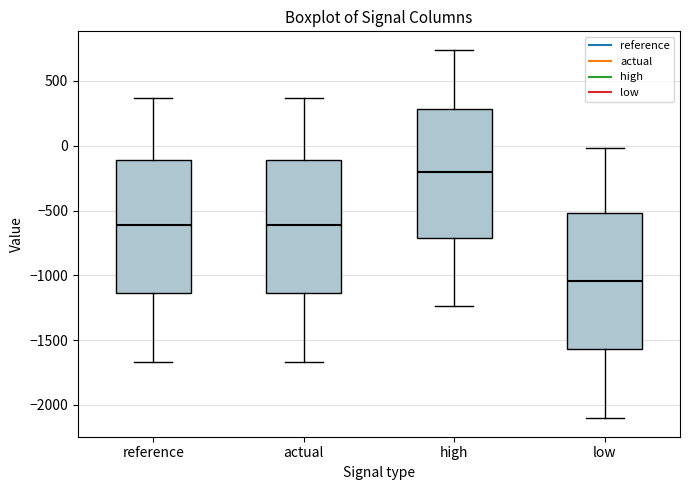

Reading left to right, read every box against the y-axis: the position of its median line, the range the box covers, and the ends of its whiskers. The values are not printed on the chart, so give them approximately, as read against the axis.

reference: median -600, box -1150 to -100, whiskers -1650 to 350
actual: median -600, box -1150 to -100, whiskers -1650 to 350
high: median -200, box -700 to 300, whiskers -1250 to 750
low: median -1050, box -1550 to -500, whiskers -2100 to 0